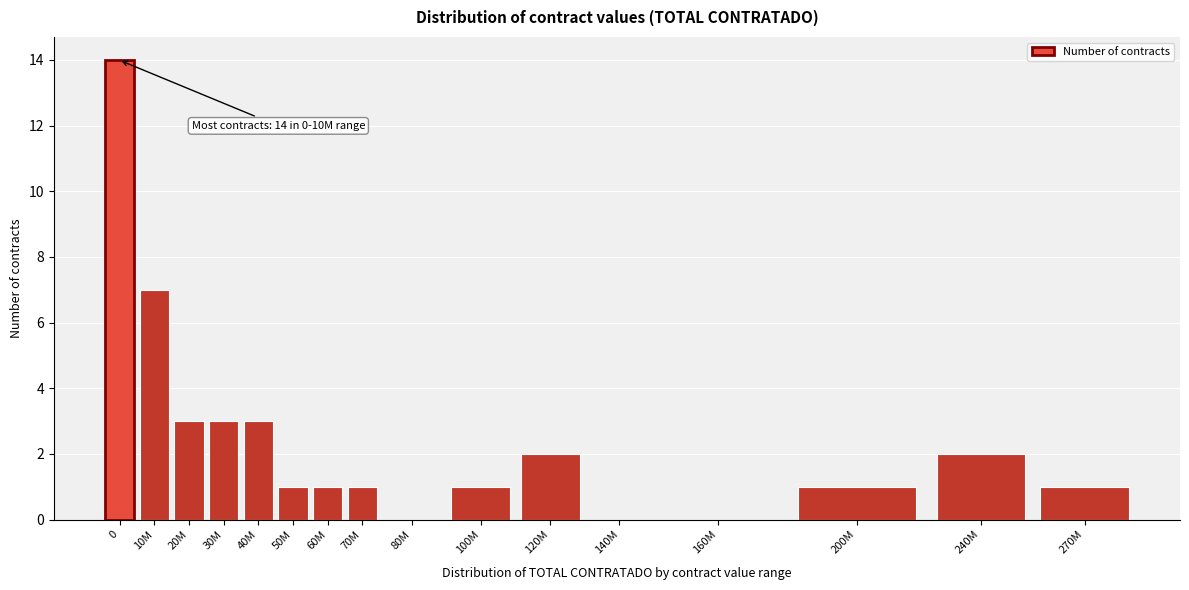

Reading left to right, extract all data points from this chart.

0=14	10M=7	20M=3	30M=3	40M=3	50M=1	60M=1	70M=1	80M=0	100M=1	120M=2	140M=0	160M=0	200M=1	240M=2	270M=1